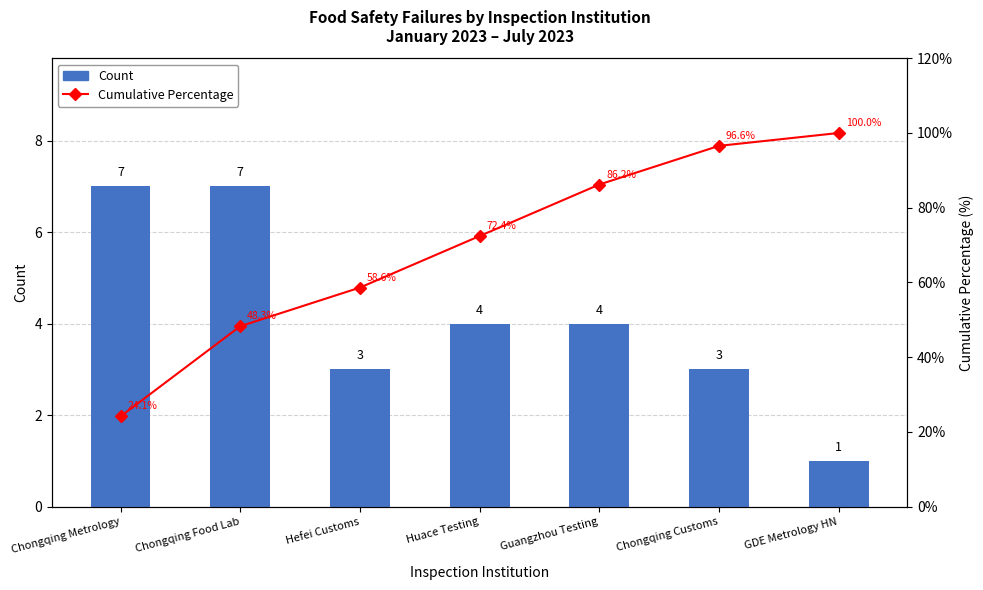

What is the difference between the Cumulative Percentage values at Chongqing Customs and GDE Metrology HN?

3.4